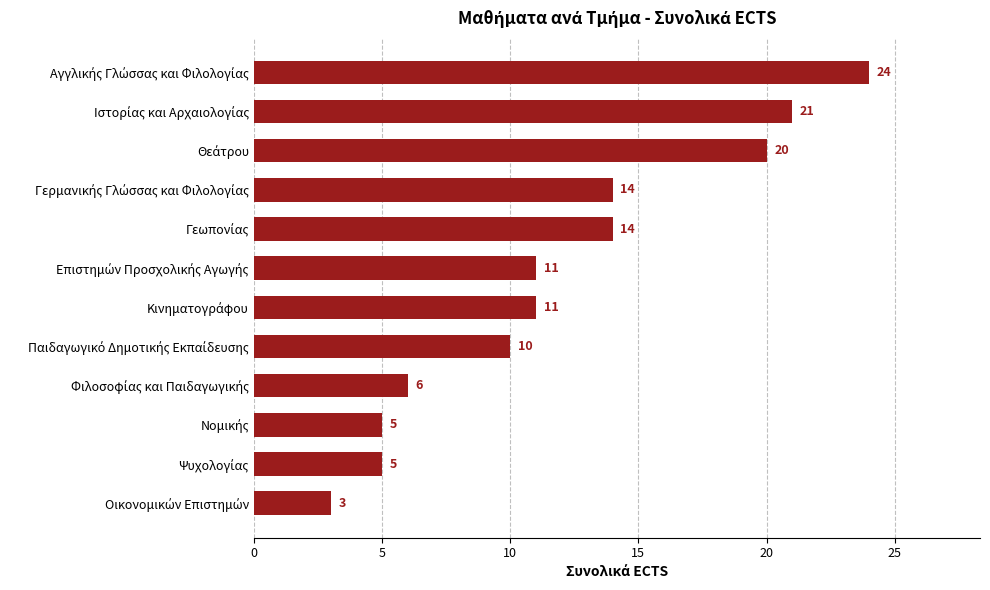

What is the minimum value shown in the chart?

3